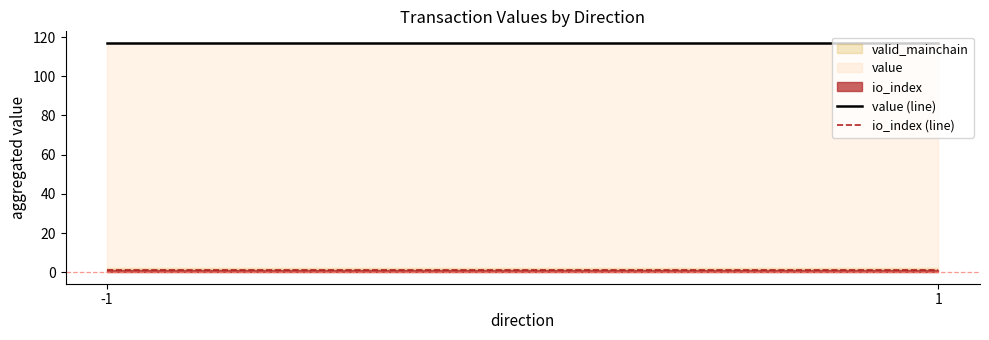

What is the sum of the io_index (line) values at 1 and -1?

2.0